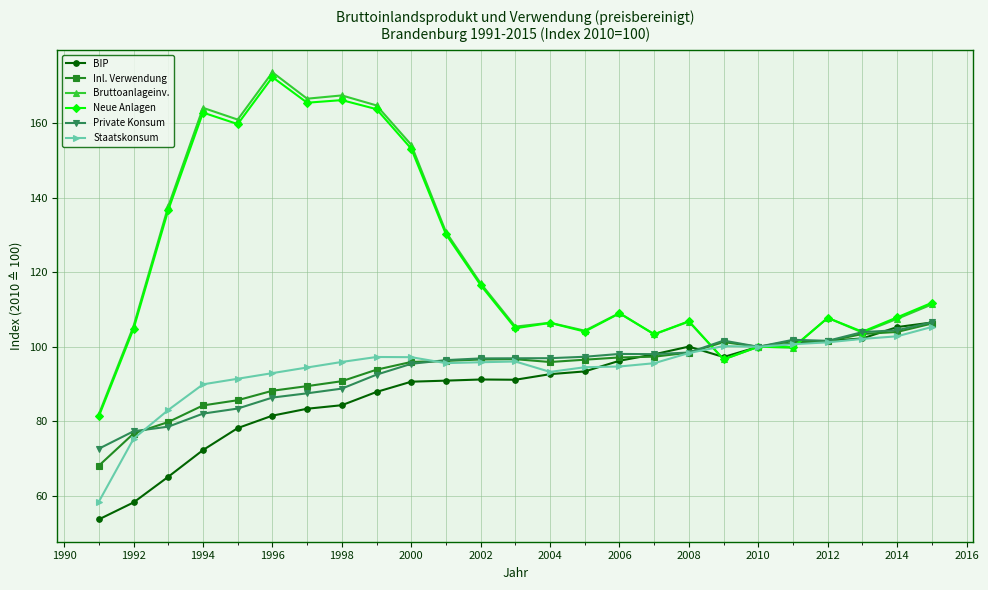

What are all the series names shown in the legend?

BIP, Inl. Verwendung, Bruttoanlageinv., Neue Anlagen, Private Konsum, Staatskonsum